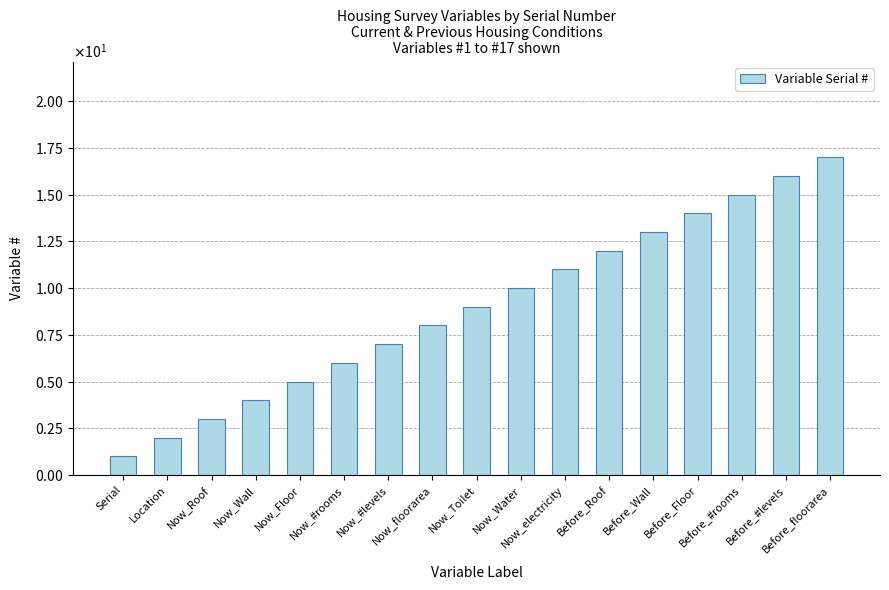

Rank the categories by value from lowest to highest.

Serial, Location, Now_Roof, Now_Wall, Now_Floor, Now_#rooms, Now_#levels, Now_floorarea, Now_Toilet, Now_Water, Now_electricity, Before_Roof, Before_Wall, Before_Floor, Before_#rooms, Before_#levels, Before_floorarea